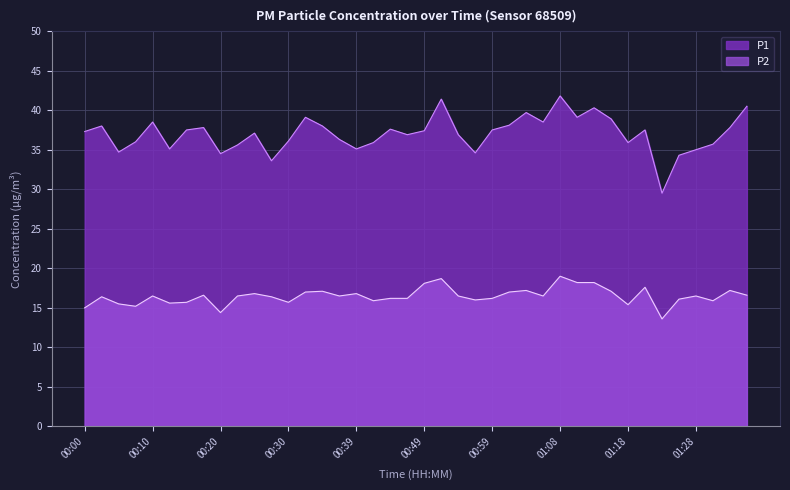

Reading left to right, transcribe all the data shown in this chart.

P1: 37.3	38.0	34.7	36.0	38.5	35.1	37.5	37.8	34.5	35.6	37.1	33.6	36.1	39.1	38.0	36.3	35.1	35.9	37.6	36.9	37.4	41.4	36.9	34.6	37.5	38.1	39.7	38.5	41.8	39.1	40.3	38.9	35.9	37.5	29.5	34.3	35.0	35.7	37.8	40.5
P2: 15.0	16.4	15.5	15.2	16.5	15.6	15.7	16.6	14.4	16.5	16.8	16.4	15.7	17.0	17.1	16.5	16.8	15.9	16.2	16.2	18.1	18.7	16.5	16.0	16.2	17.0	17.2	16.5	19.0	18.2	18.2	17.1	15.4	17.6	13.6	16.1	16.5	15.9	17.2	16.6